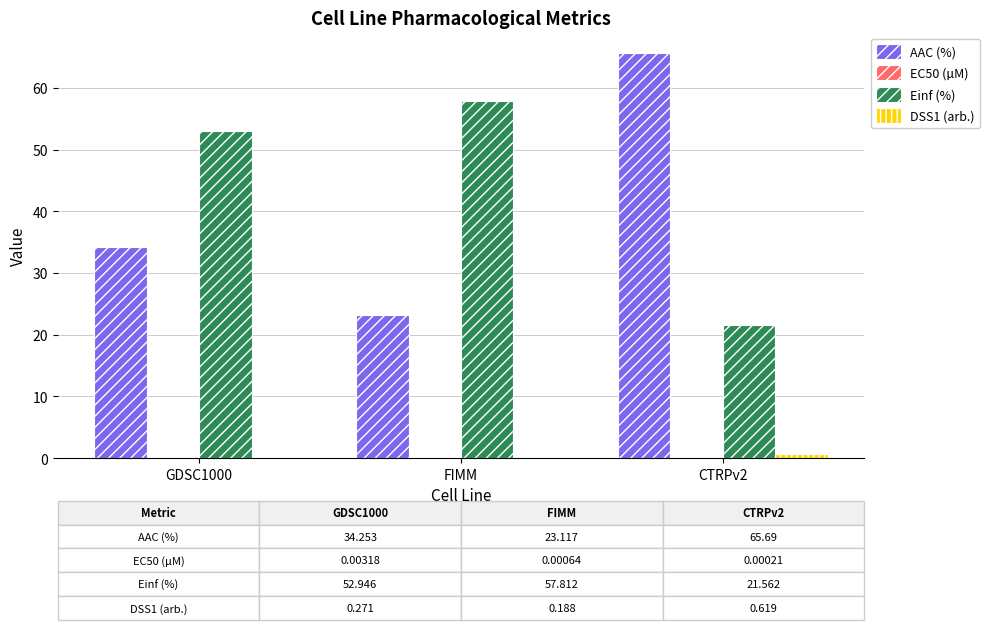

Are the bars grouped side by side (vs. stacked)?

Yes